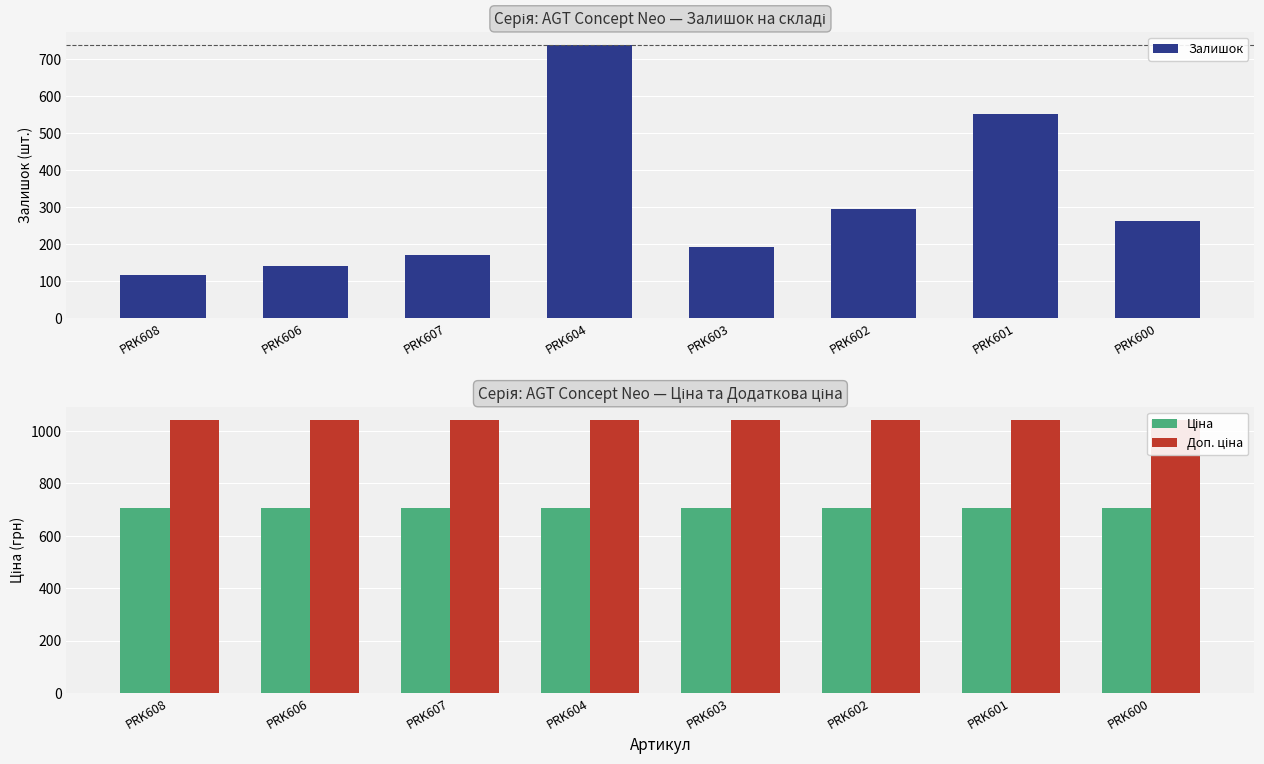

At which category is the sum across all series the highest?

PRK604